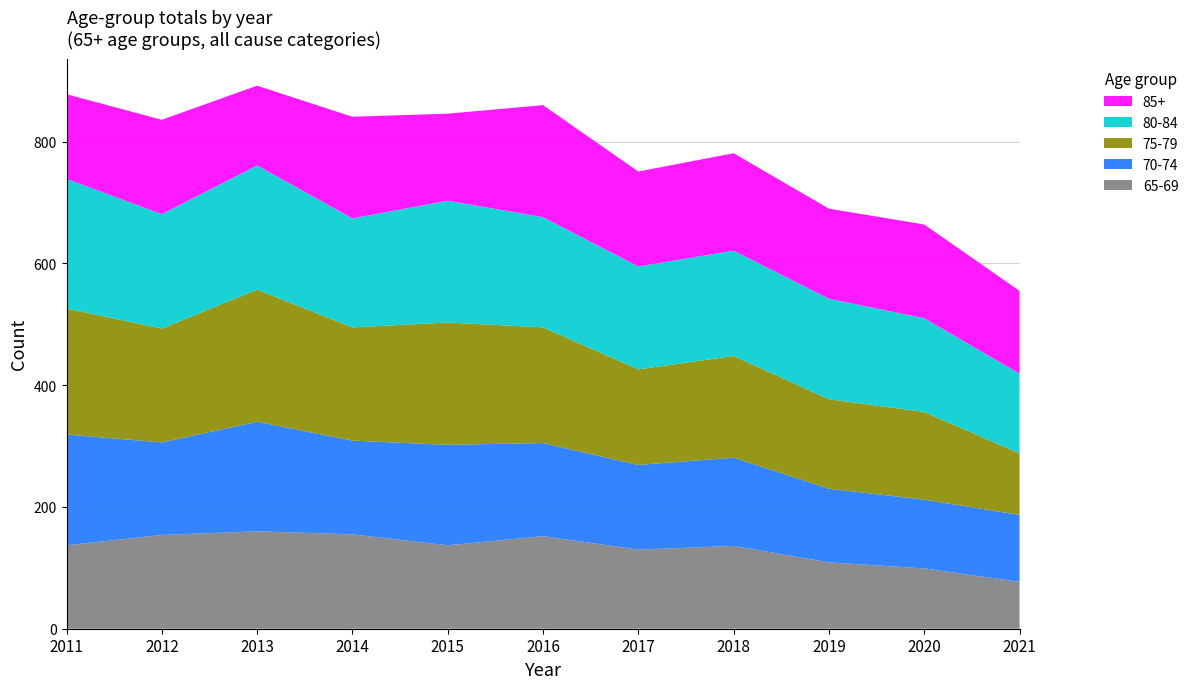

Reading left to right, transcribe all the data shown in this chart.

65-69: 137	154	160	155	137	152	130	136	109	99	77
70-74: 182	152	180	154	165	153	139	145	121	113	110
75-79: 207	187	217	186	201	190	157	167	147	144	101
80-84: 213	188	204	179	200	181	169	173	165	154	131
85+: 139	155	131	167	143	184	156	160	148	154	136